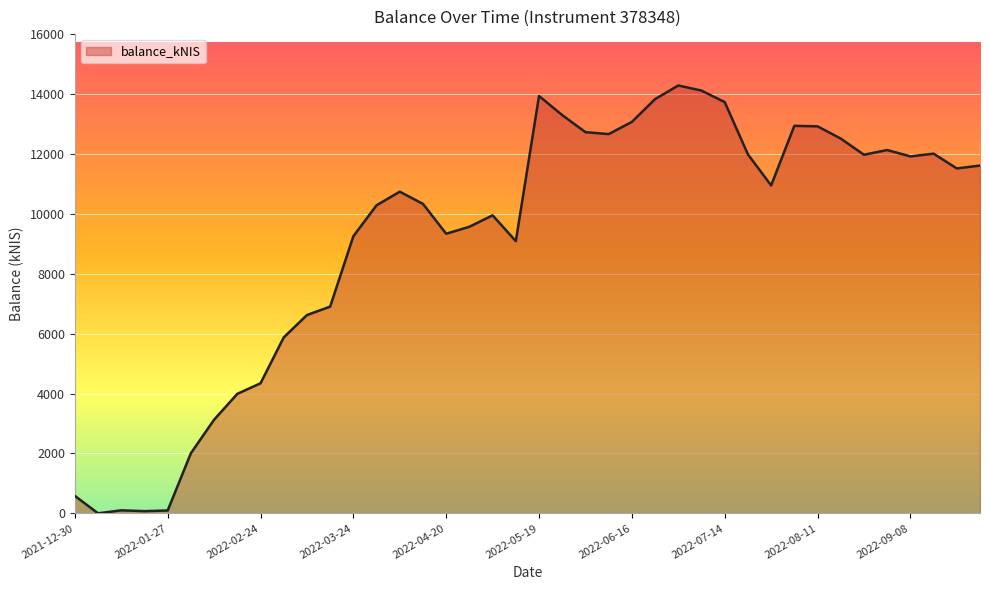

What is the difference between the maximum and minimum values?

14293.3